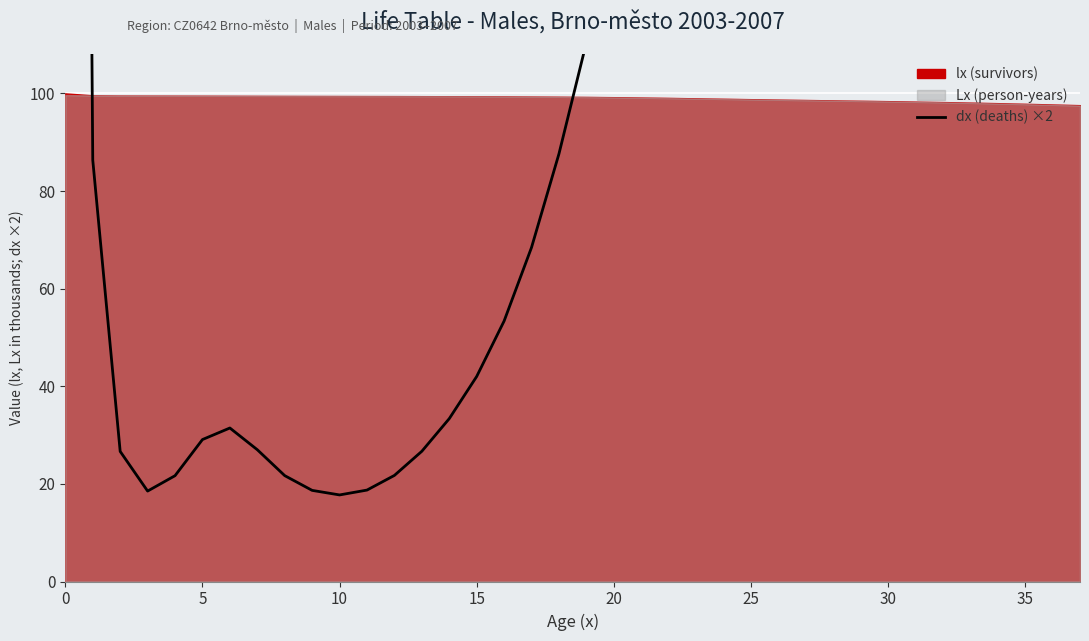

Reading left to right, extract all data points from this chart.

797.3	86.3	26.7	18.5	21.7	29.1	31.4	27.0	21.7	18.7	17.7	18.7	21.7	26.7	33.4	42.0	53.4	68.4	87.6	110.4	134.9	157.0	171.3	176.1	173.8	168.0	161.9	158.4	159.3	165.2	177.0	194.2	214.9	236.4	256.9	274.5	288.8	302.4